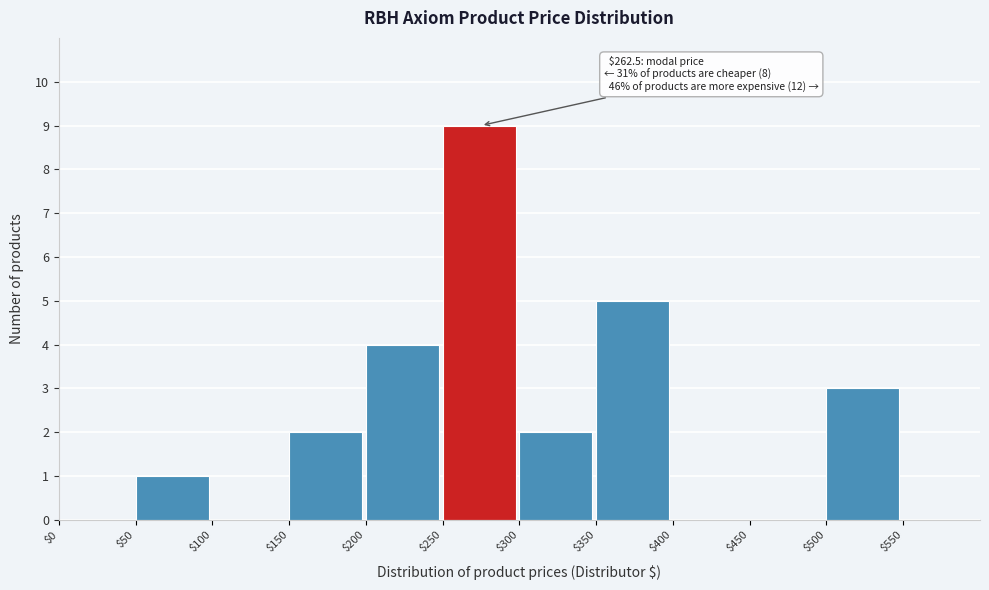

Which range on the x-axis has the tallest bar?

250 to 300